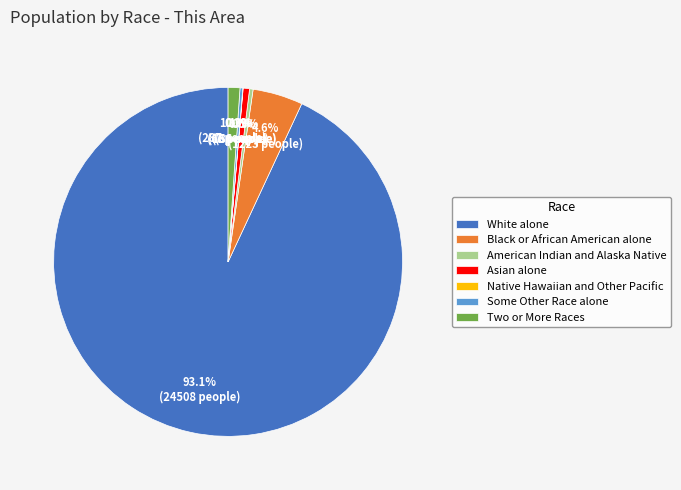

Do American Indian and Alaska Native and Two or More Races together represent more than half of the pie?

No